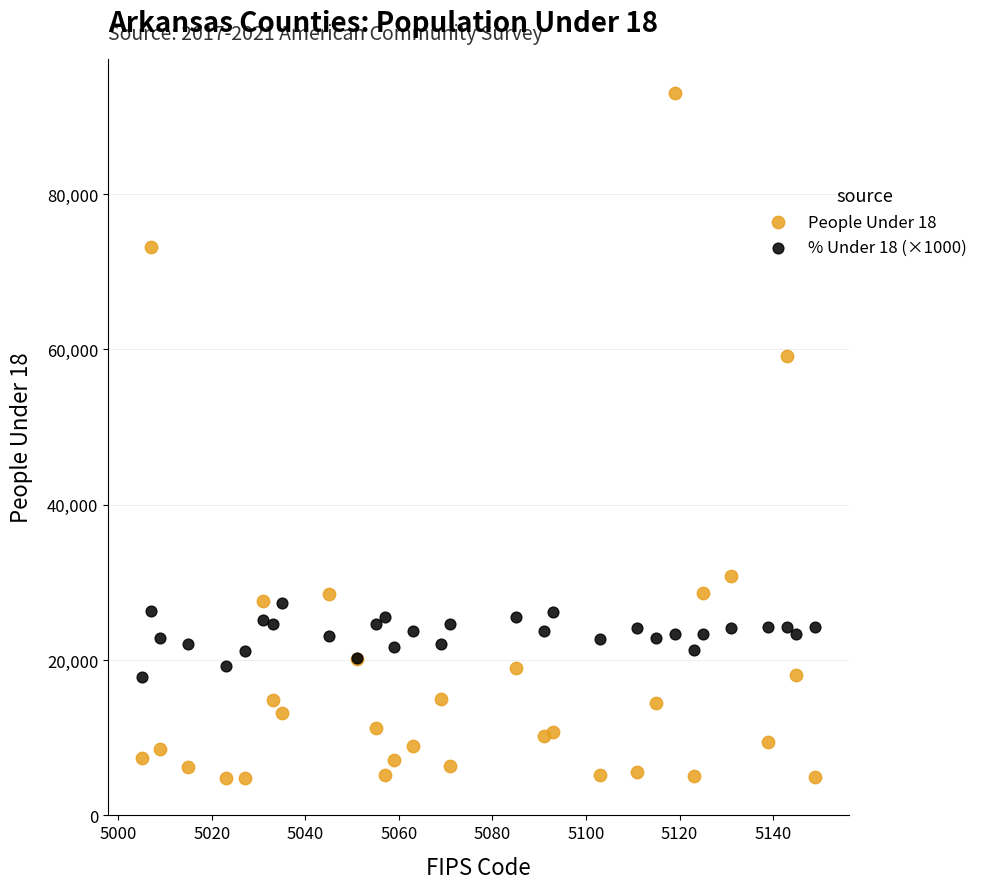

Across all series, what Y value is closest to 48883?

59078